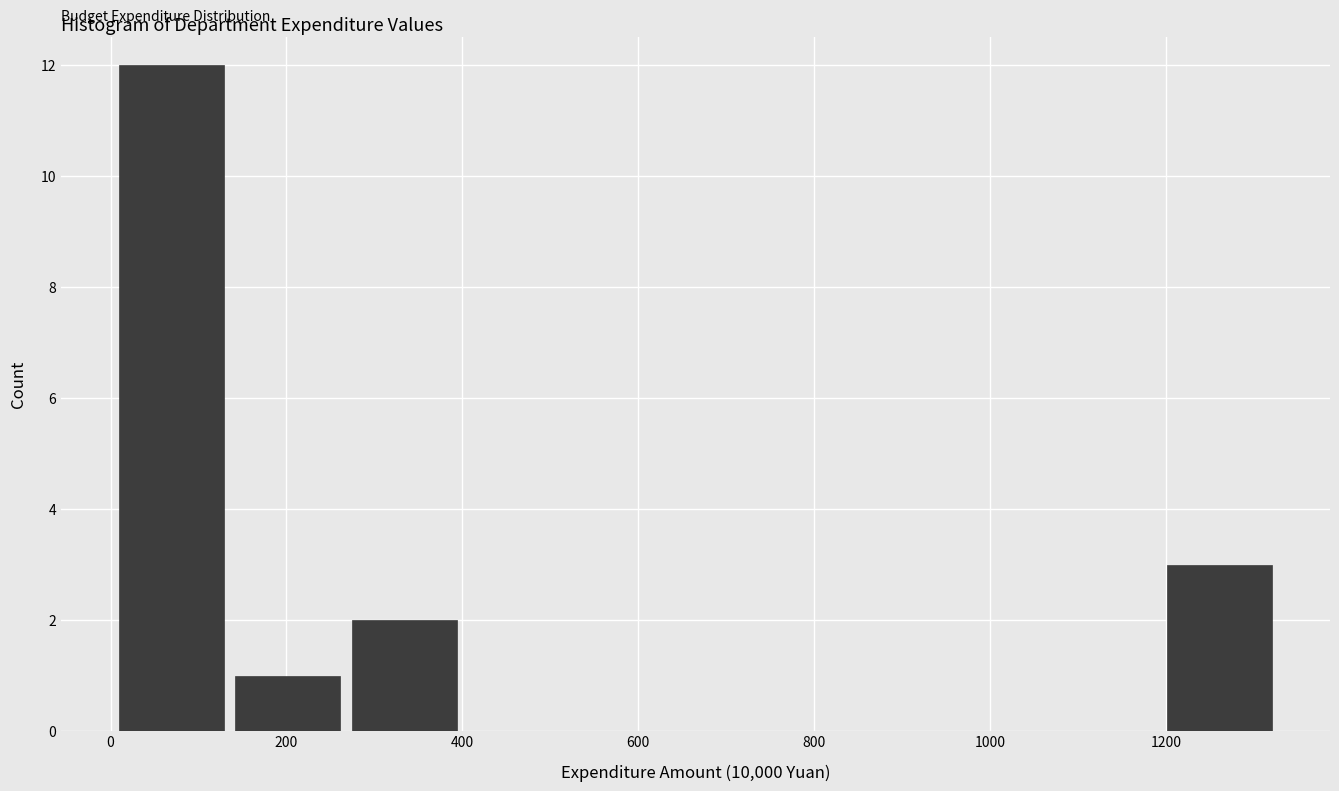

Over which range of the x-axis is the bar tallest?

0 to 140